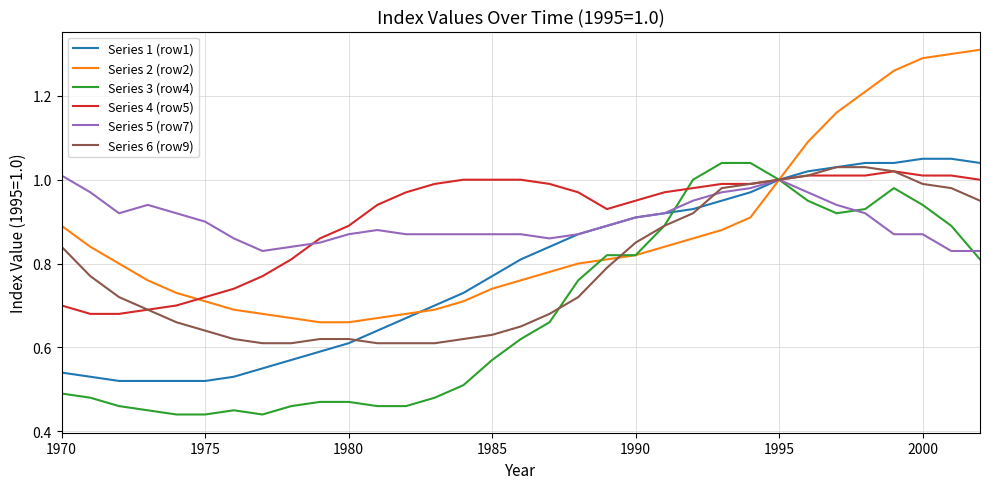

Does the chart display data point markers on the line(s)?

No